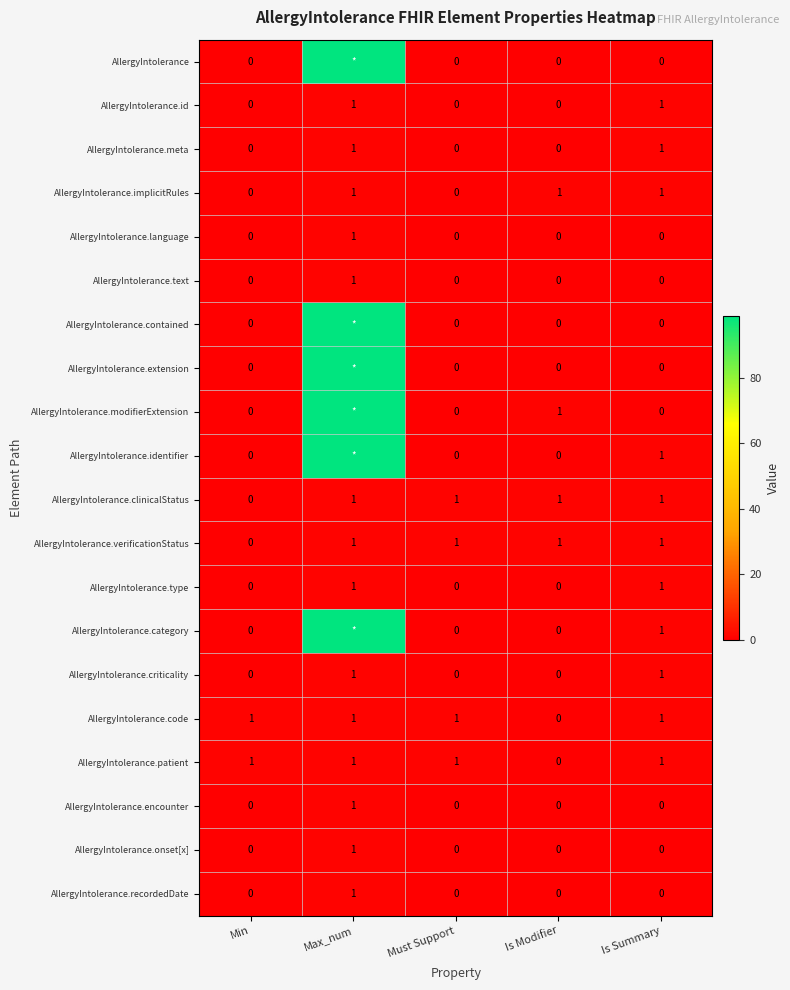

The value of AllergyIntolerance.id at Must Support is 0. True or false?

True